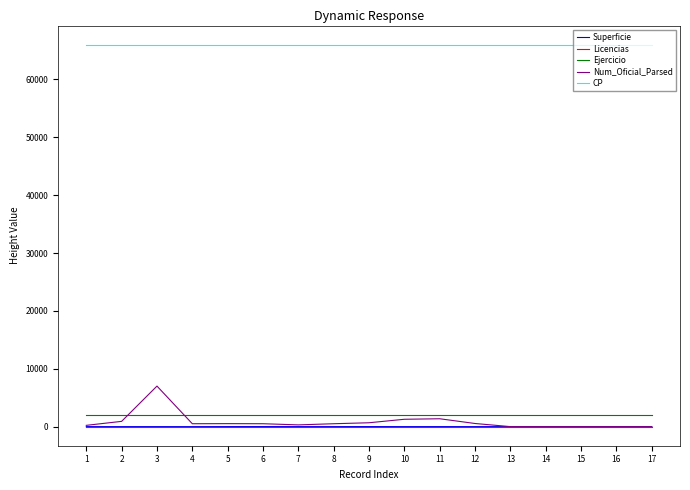

Does the chart display data point markers on the line(s)?

No